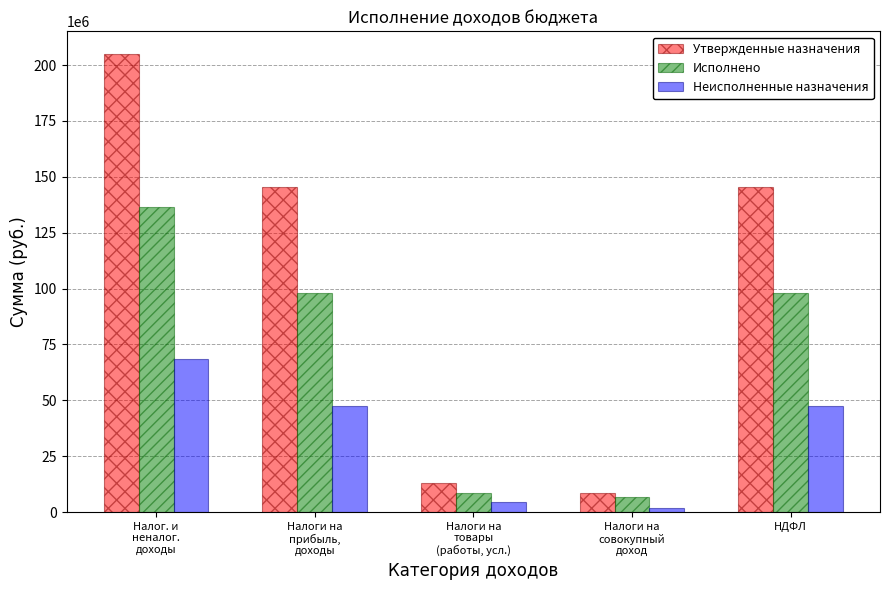

What is the sum of the Утвержденные назначения values at НДФЛ and Налоги на
товары
(работы, усл.)?

158239693.2